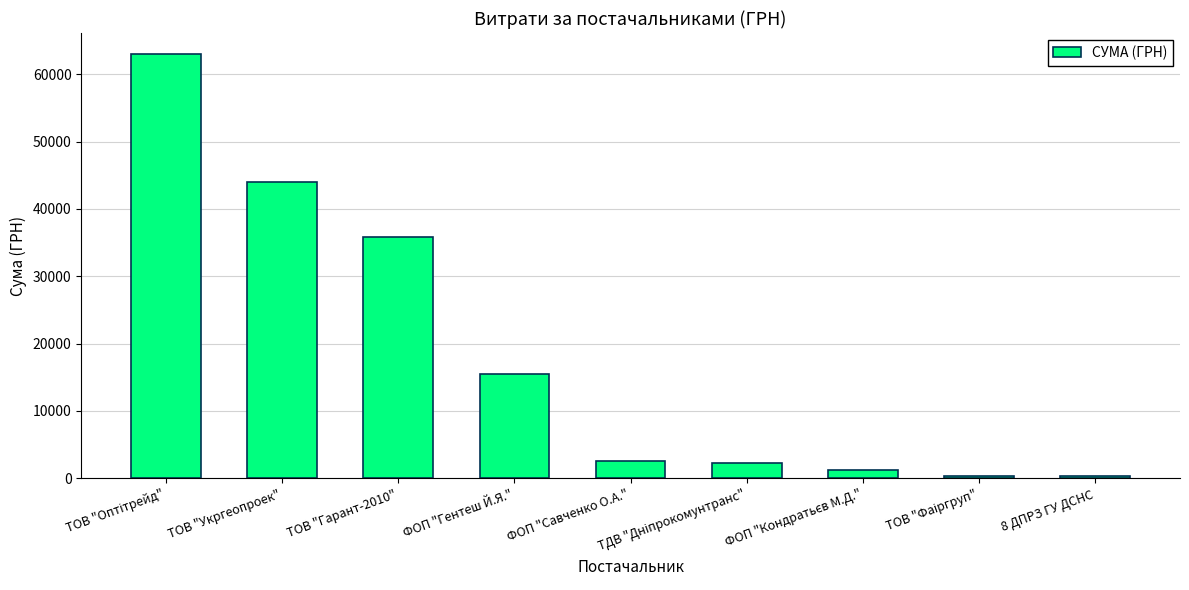

Count the number of categories in the chart.

9